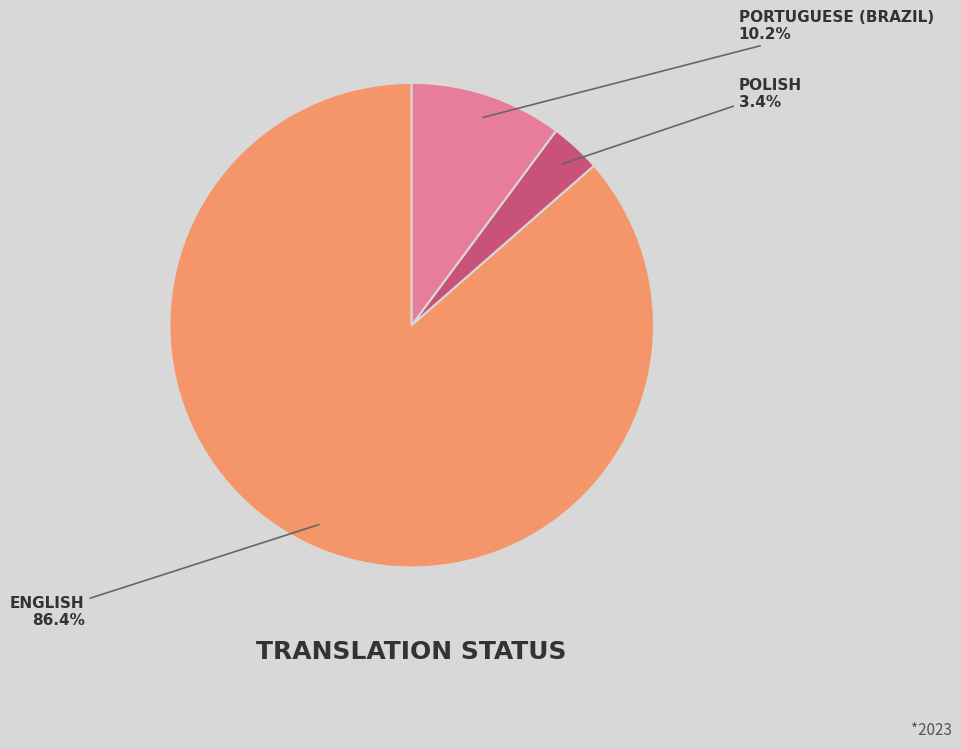

Is there a majority slice in this chart?

Yes